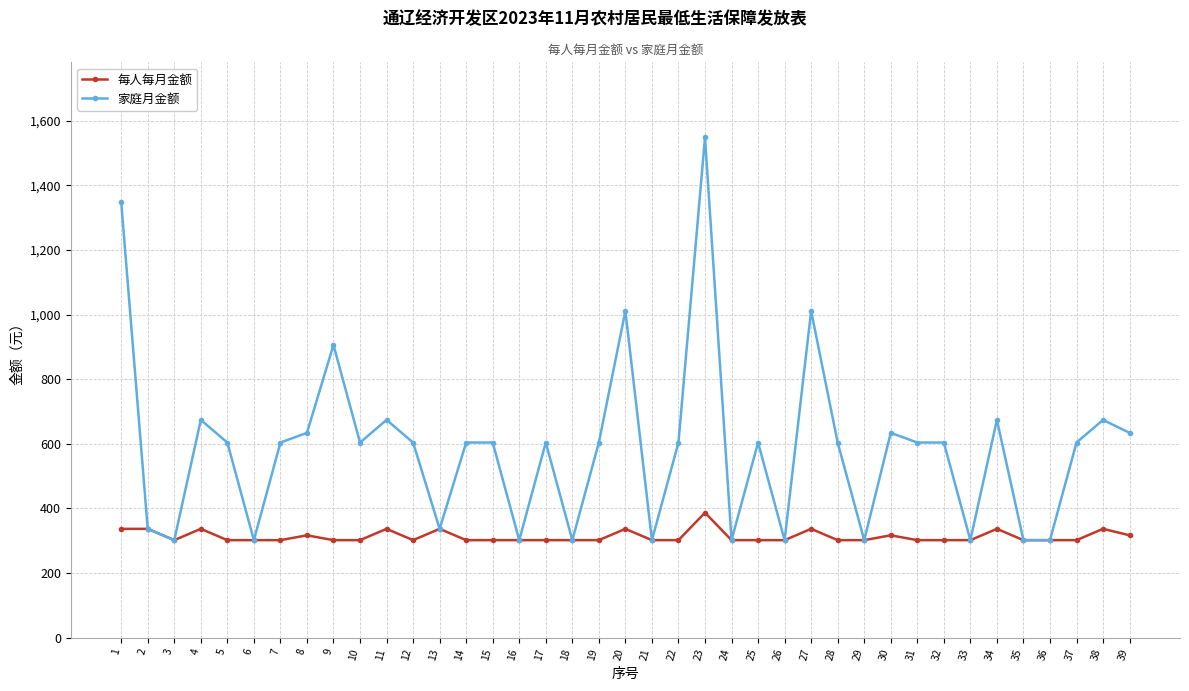

Does the chart display data point markers on the line(s)?

Yes